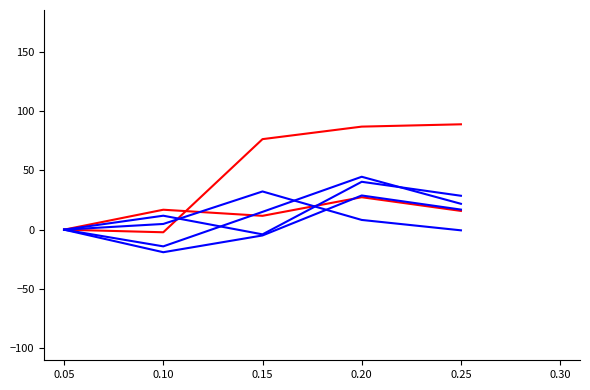

Reading left to right, transcribe all the data shown in this chart.

Switzerland Imports: 0.0	16.8	11.7	27.3	15.8
Belgium Exports: 0.0	-2.2	76.2	86.8	88.7
Switzerland Exports: 0.0	-14.1	15.0	44.6	21.8
Belgium Imports: 0.0	11.8	-4.0	40.3	28.6
Finland Exports: 0.0	-19.0	-4.9	28.8	16.9
Finland Imports: 0.0	4.8	32.2	8.2	-0.6